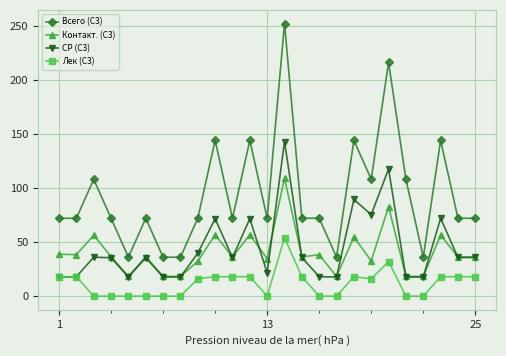

Rank the series by their maximum value, from lowest to highest.

Лек (С3), Контакт. (С3), СР (С3), Всего (С3)